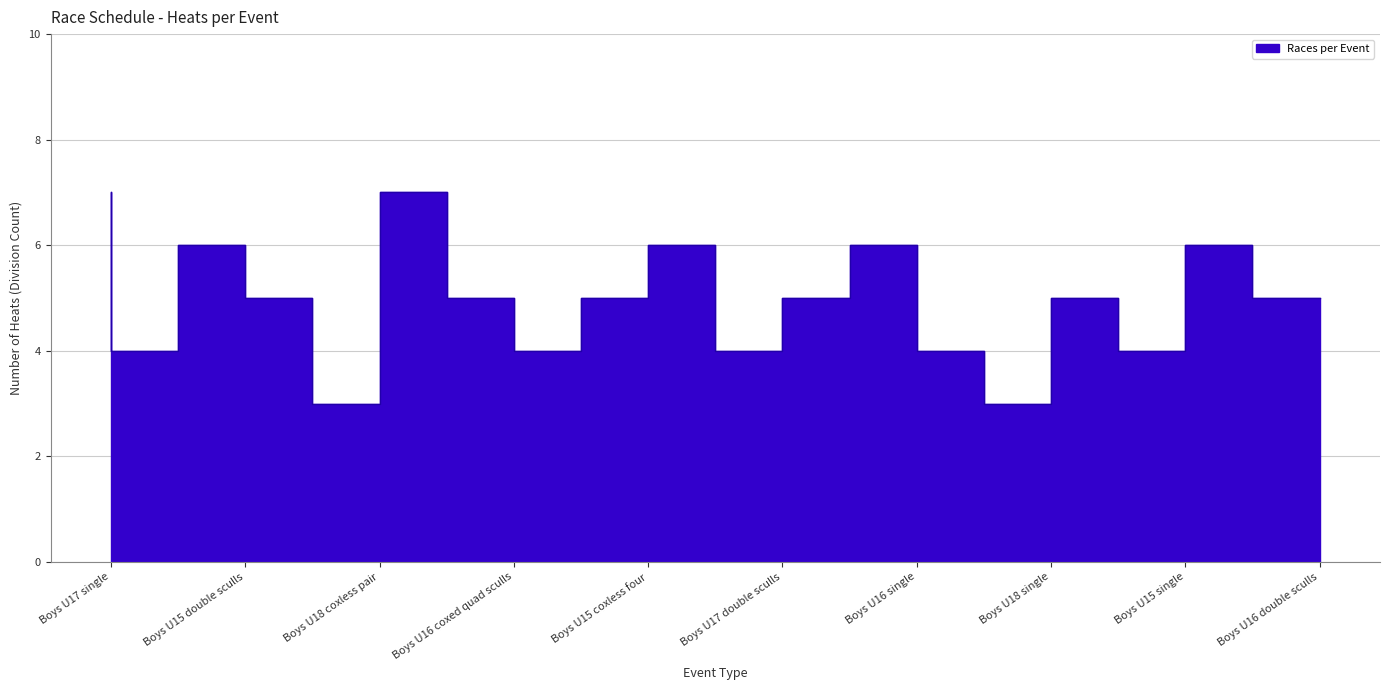

What is the difference between the maximum and minimum values?

4